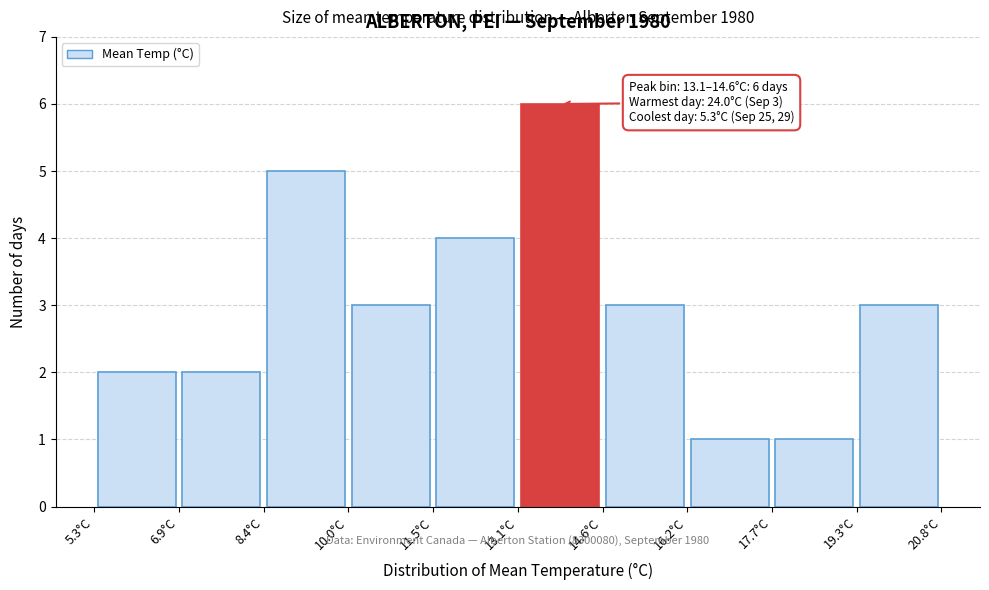

Over which range of the x-axis is the bar tallest?

13.0 to 14.6